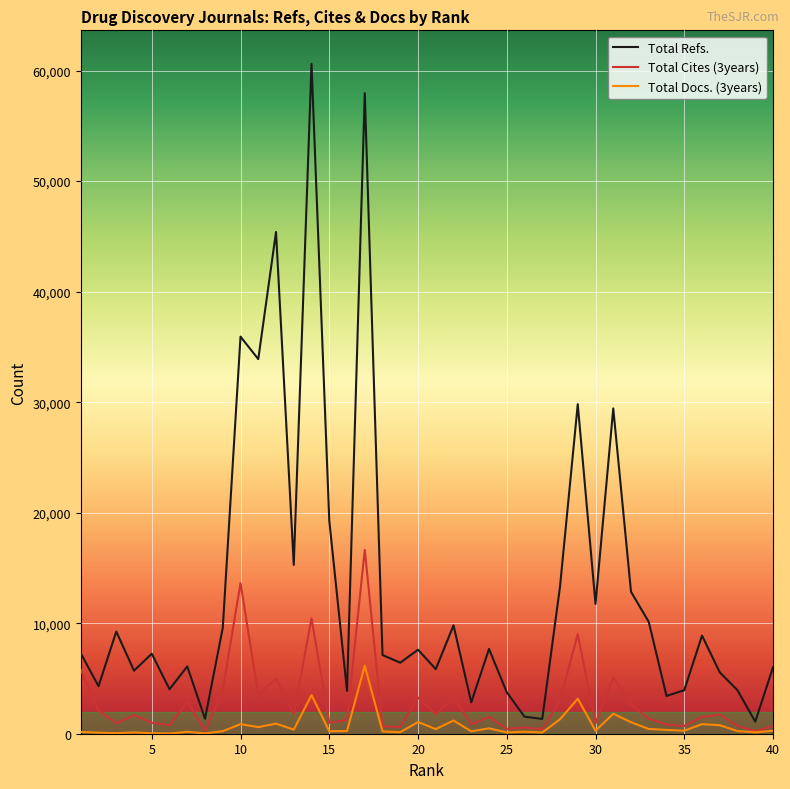

Does the chart have visible grid lines?

Yes